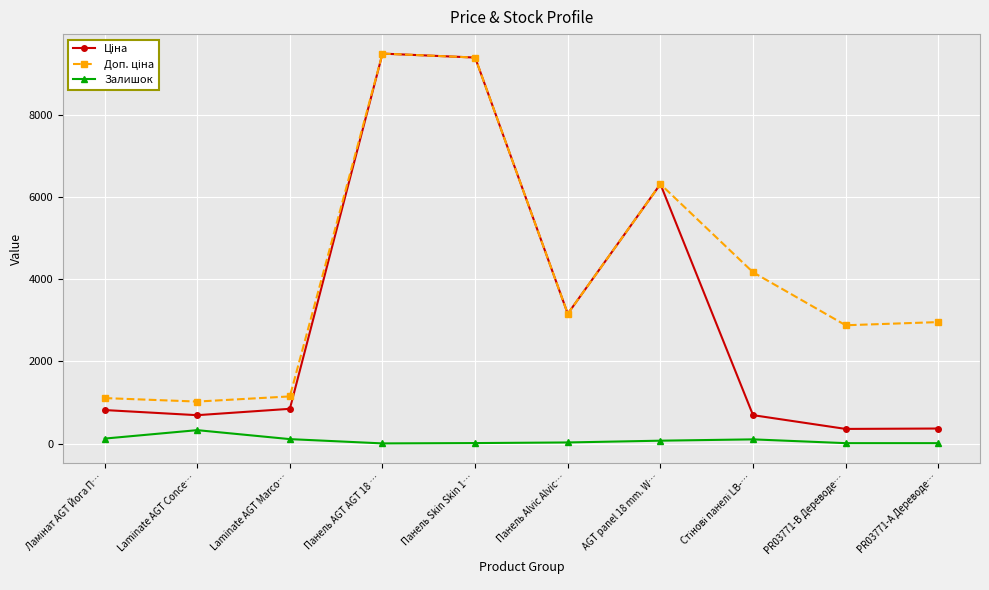

How many lines are shown in the chart?

3